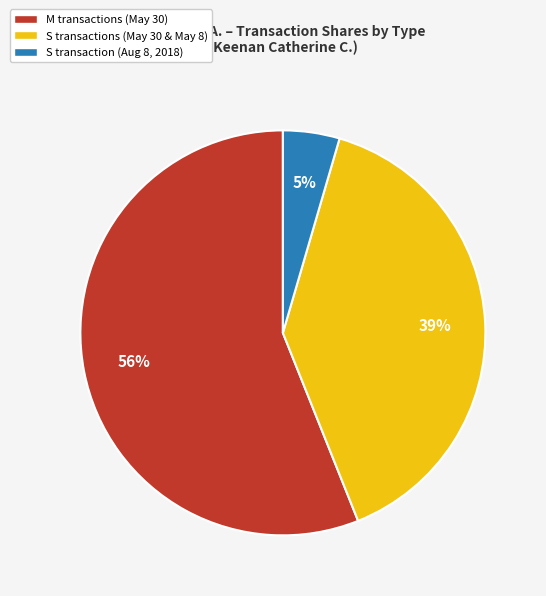

To the nearest percent, what is the combined percentage of S transaction (Aug 8, 2018) and M transactions (May 30)?

61%